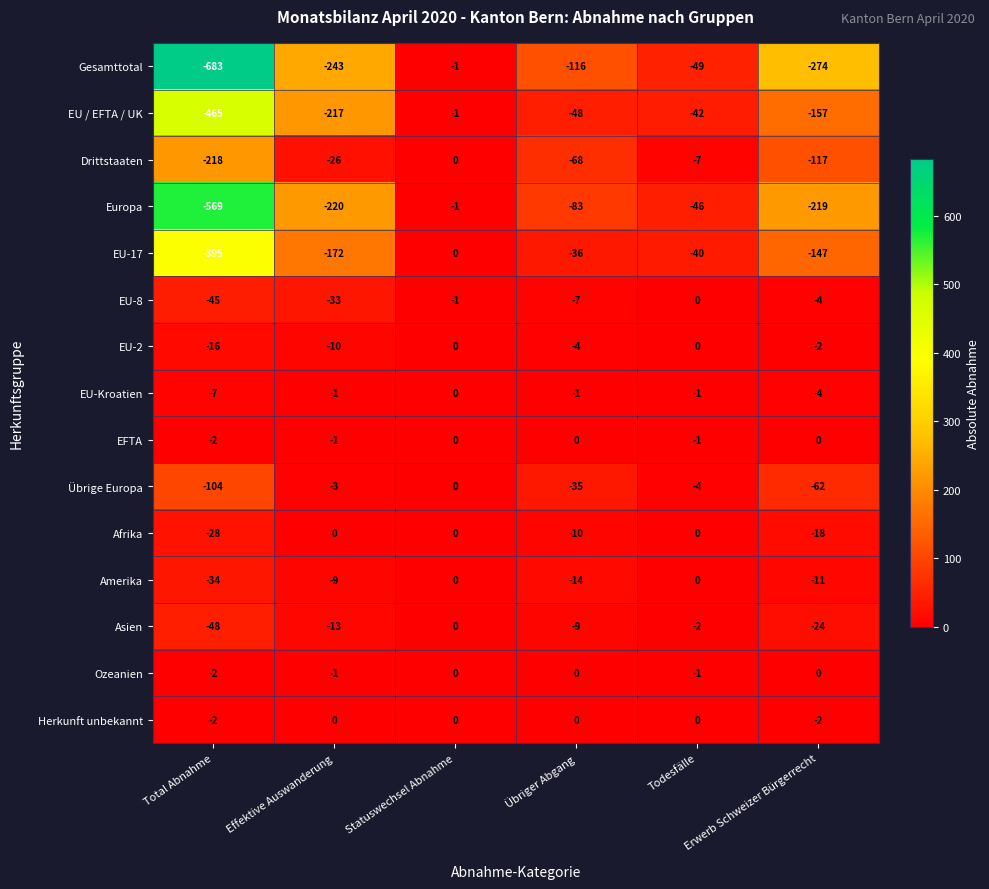

Read the Übrige Europa value at Total Abnahme, to the nearest 10.

-100